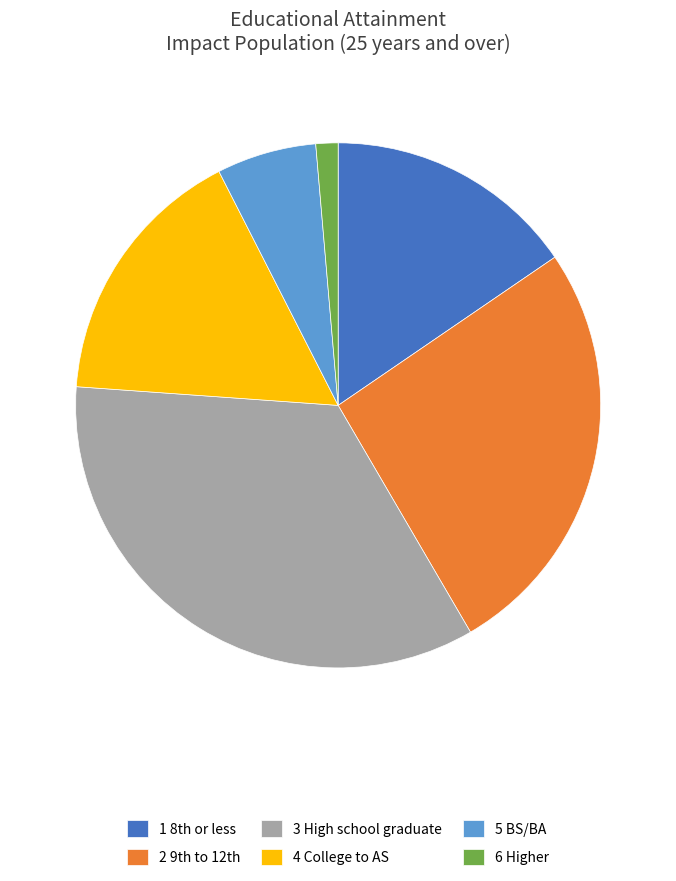

Which slice is the largest?

3 High school graduate